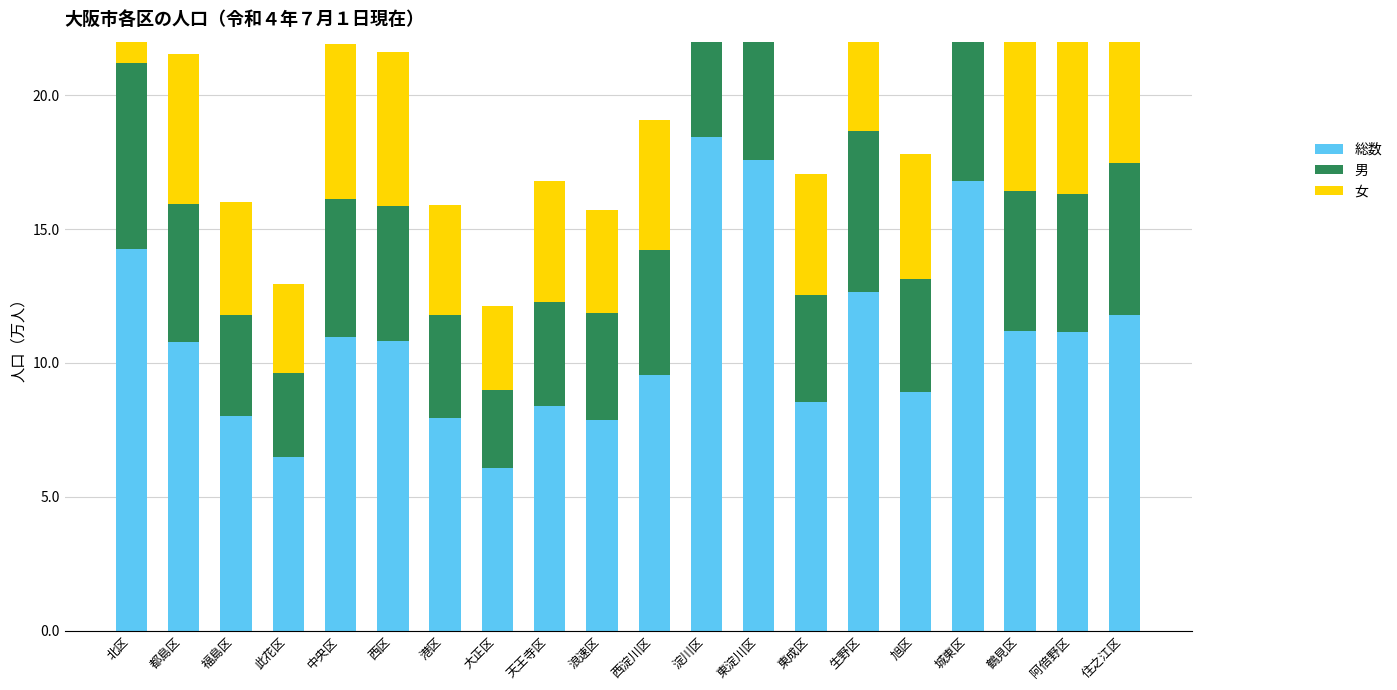

How many bars are there in total?

60